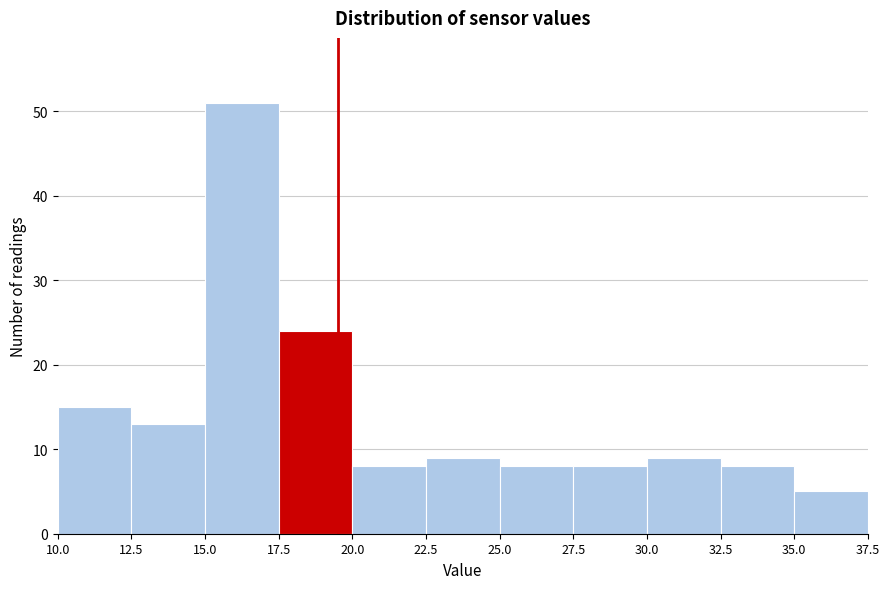

Over which range of the x-axis is the bar tallest?

15.0 to 17.5